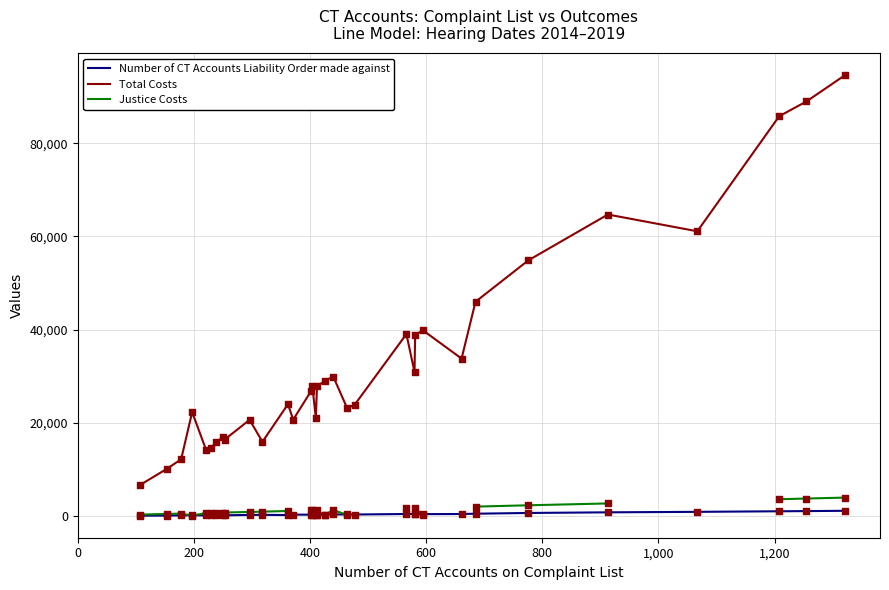

Which series has the largest Y range (max minus min)?

Total Costs